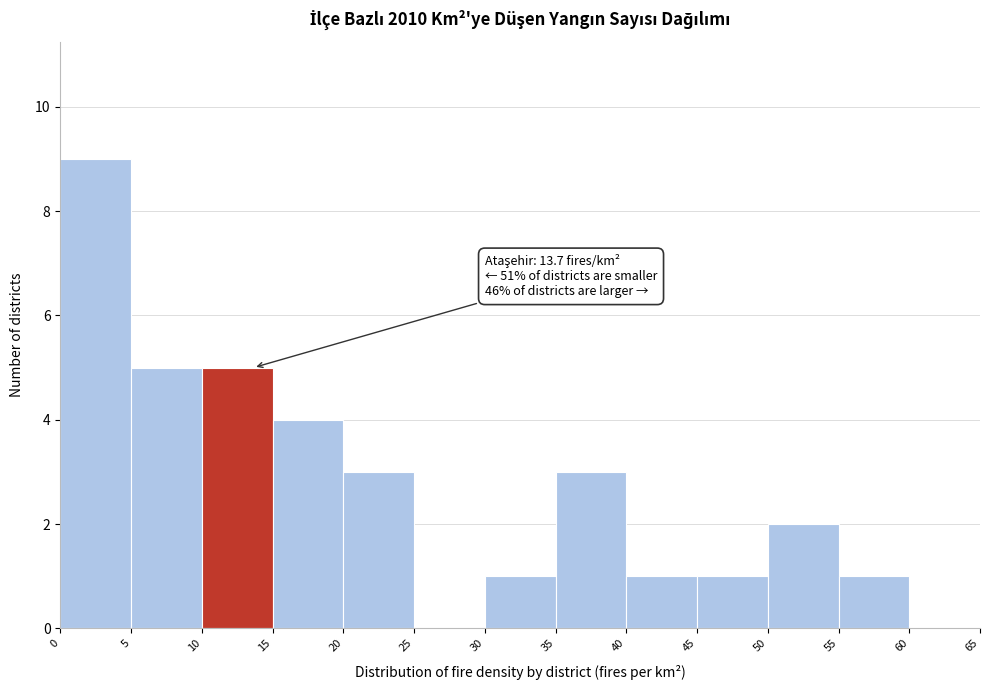

Which range on the x-axis has the tallest bar?

0 to 5